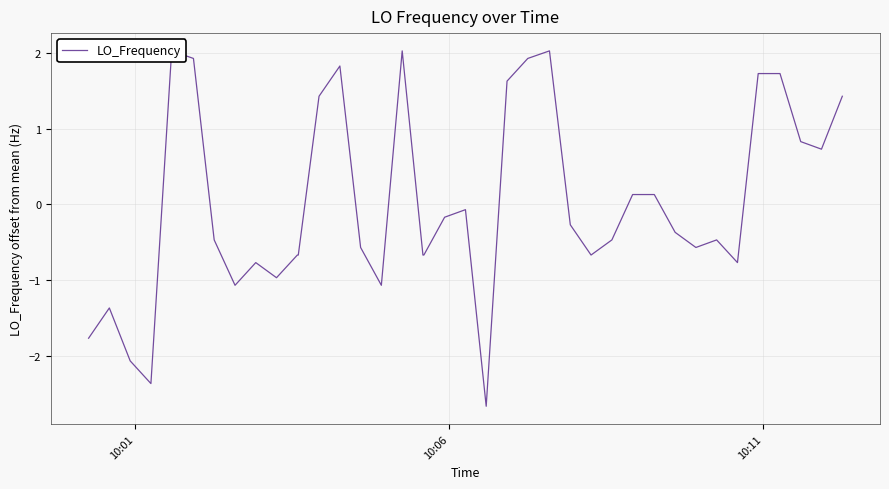

How many points are higher than both their immediate neighbors (excluding endpoints)?

8